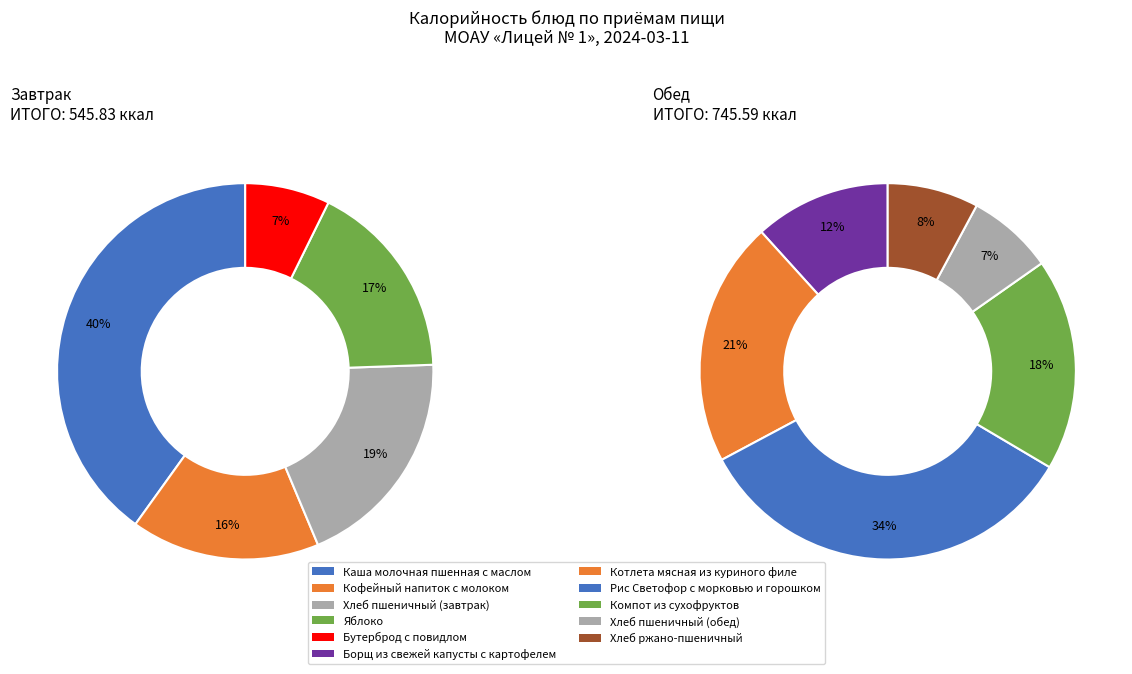

What is the change in value from Кофейный напиток с молоком to Яблоко?

+5.0